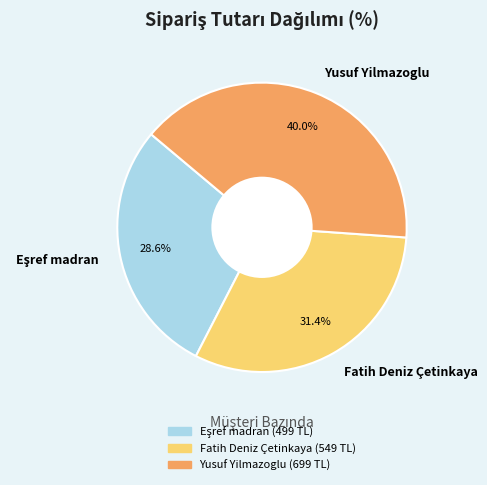

To the nearest percent, what portion does Yusuf Yilmazoglu represent?

40%